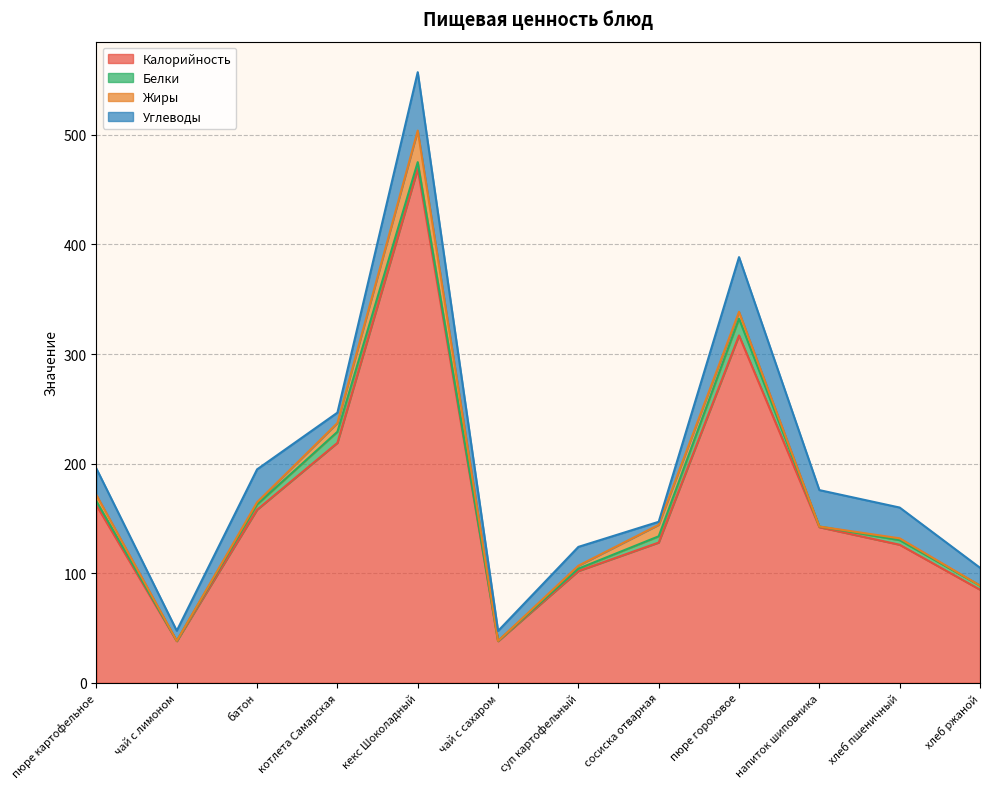

Is the value of Белки at котлета Самарская greater than the value of Калорийность at пюре картофельное?

No